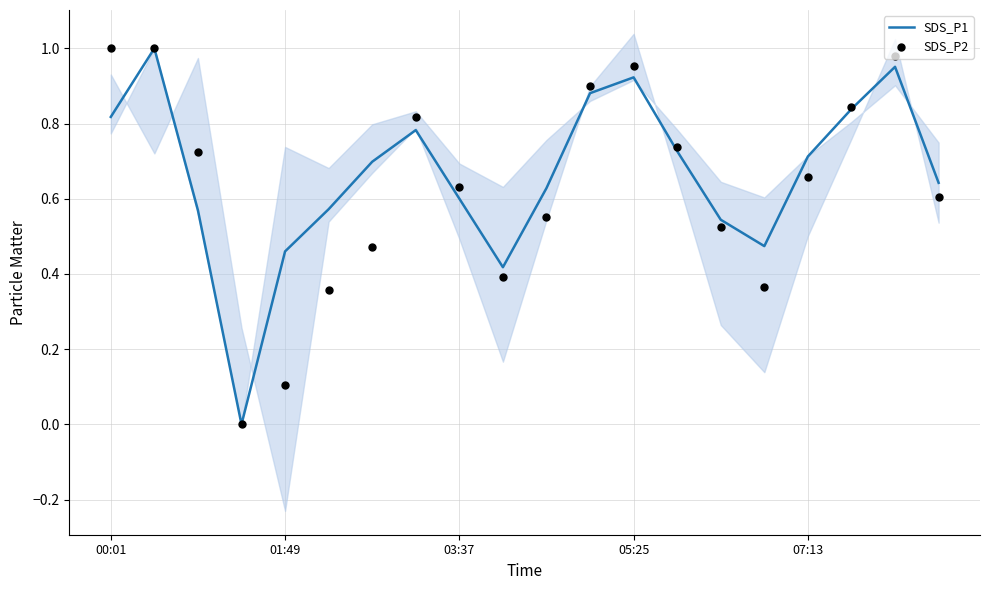

Which series reaches the minimum Y coordinate?

SDS_P1